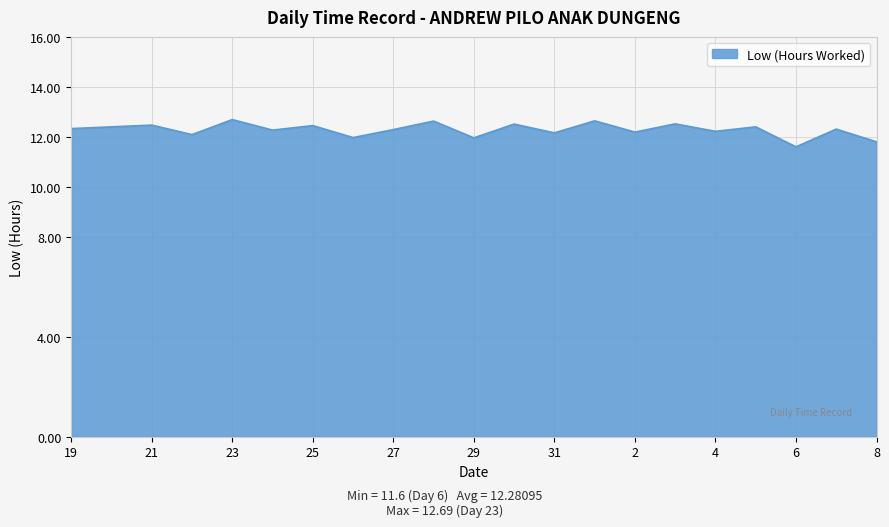

What is the difference between the maximum and minimum values?

1.1